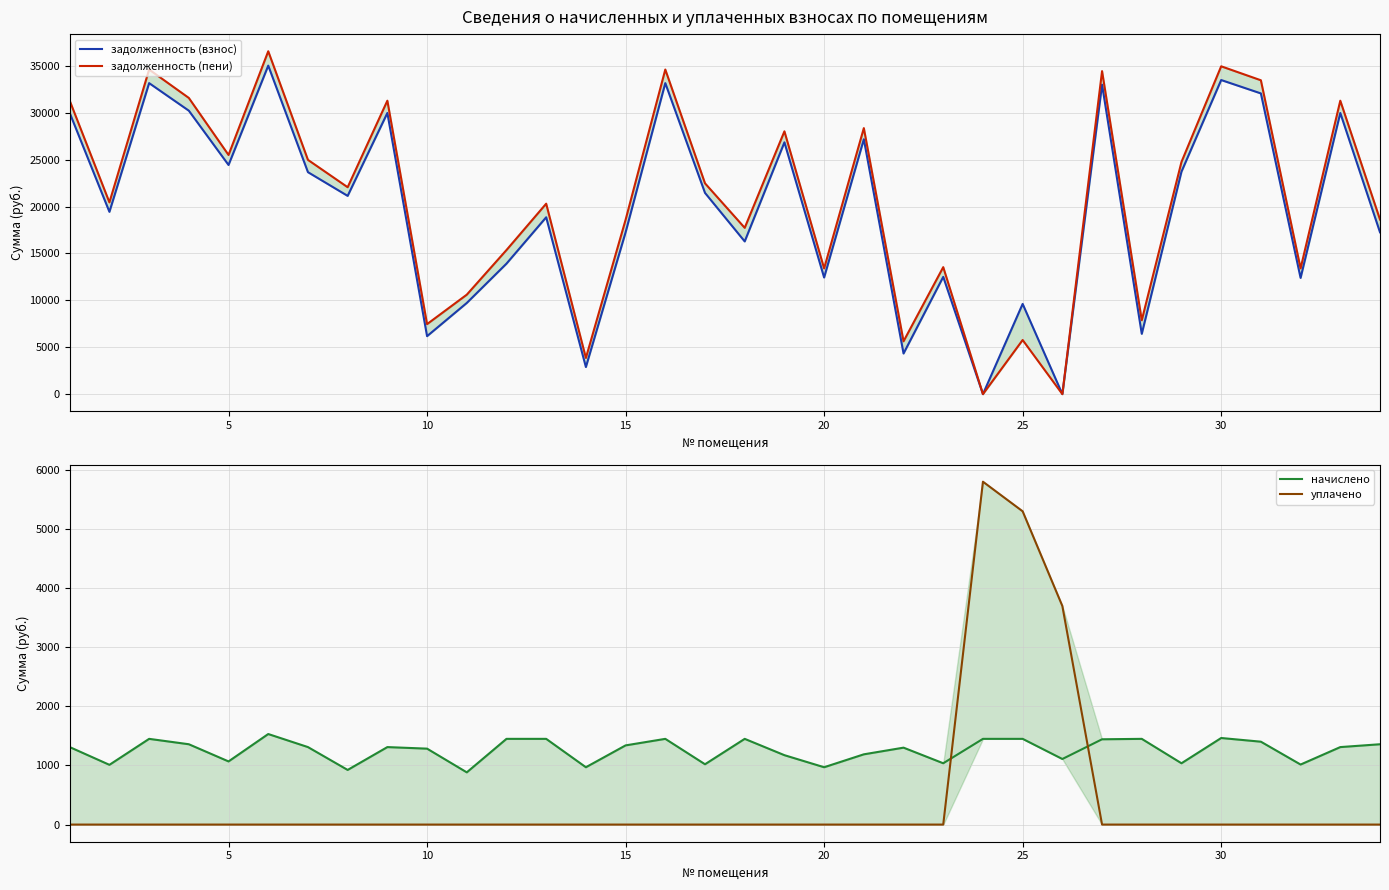

What is the sum of all начислено values?

42722.4